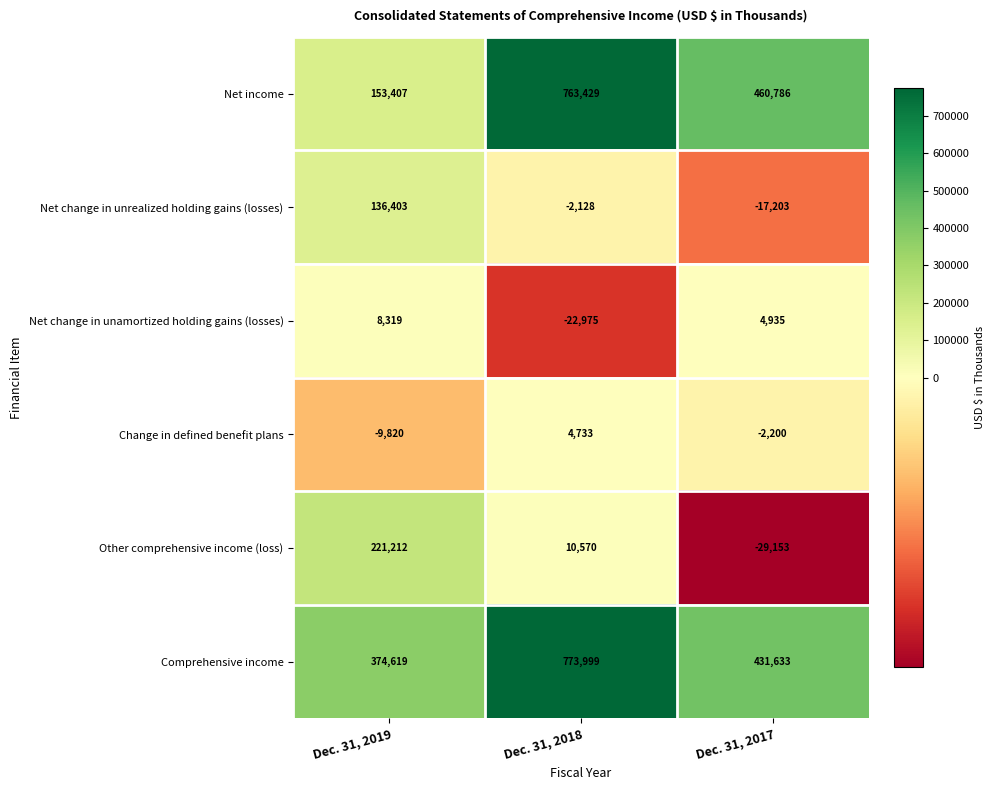

At Dec. 31, 2017, list the series in order from largest to smallest.

Net income, Comprehensive income, Net change in unamortized holding gains (losses), Change in defined benefit plans, Net change in unrealized holding gains (losses), Other comprehensive income (loss)